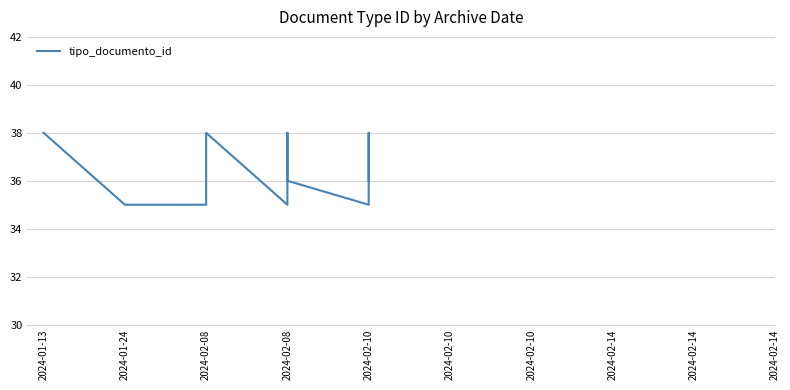

What is the average value?

36